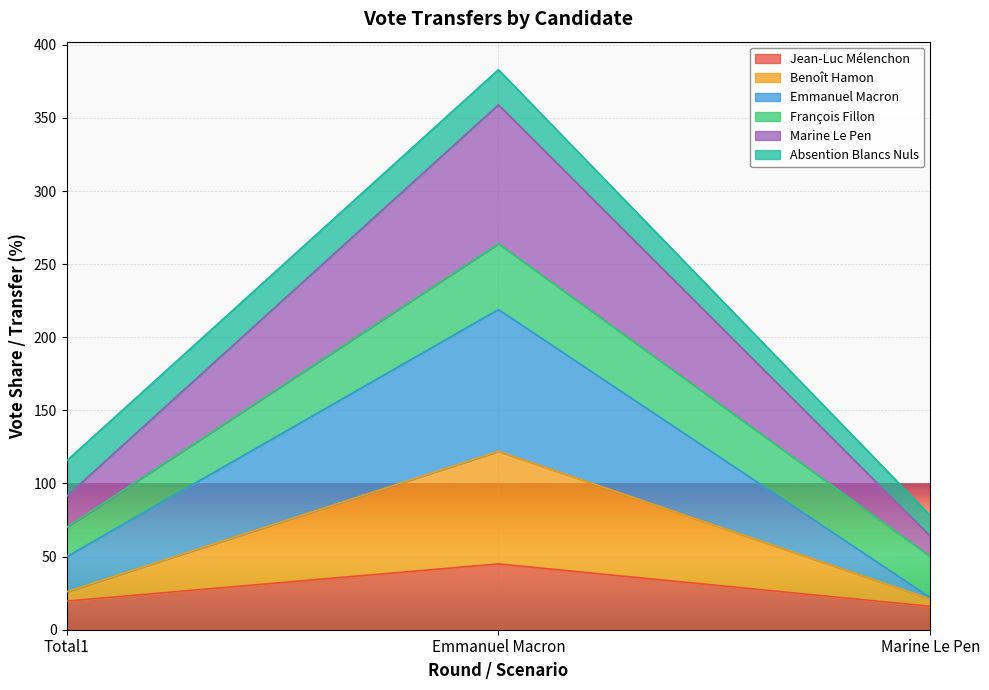

Count the number of categories in the chart.

3